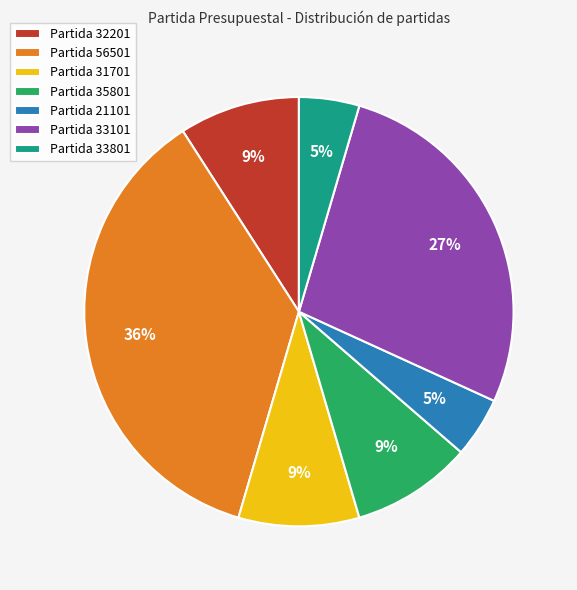

Is it true that Partida 21101 is 5% of the pie?

True